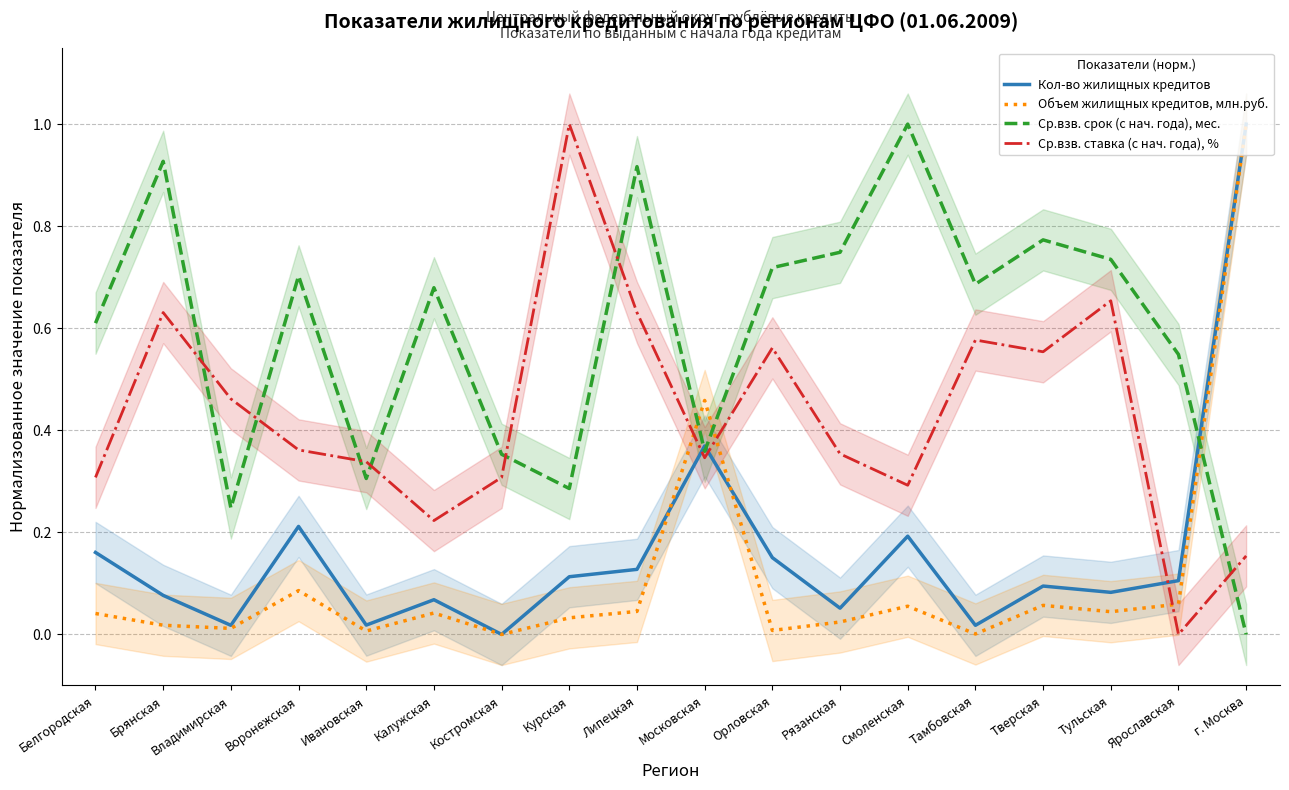

What are all the series names shown in the legend?

Кол-во жилищных кредитов, Объем жилищных кредитов, млн.руб., Ср.взв. срок (с нач. года), мес., Ср.взв. ставка (с нач. года), %